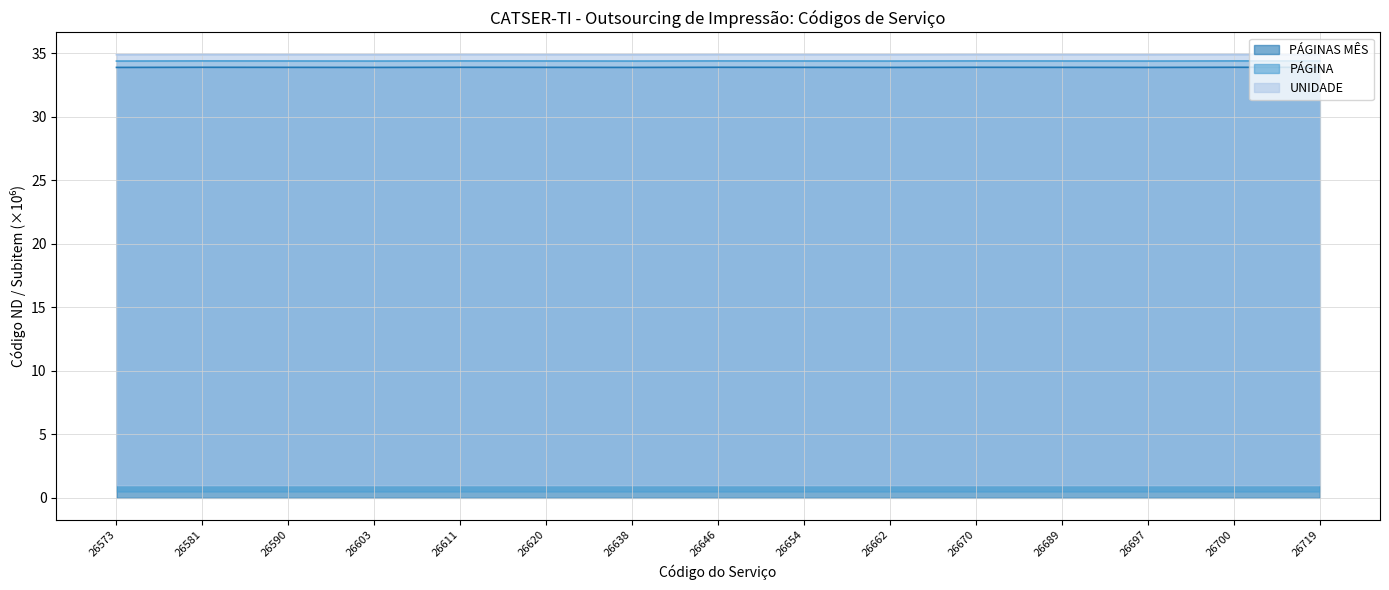

Count the PÁGINAS MÊS values in the range 33 to 34.

15